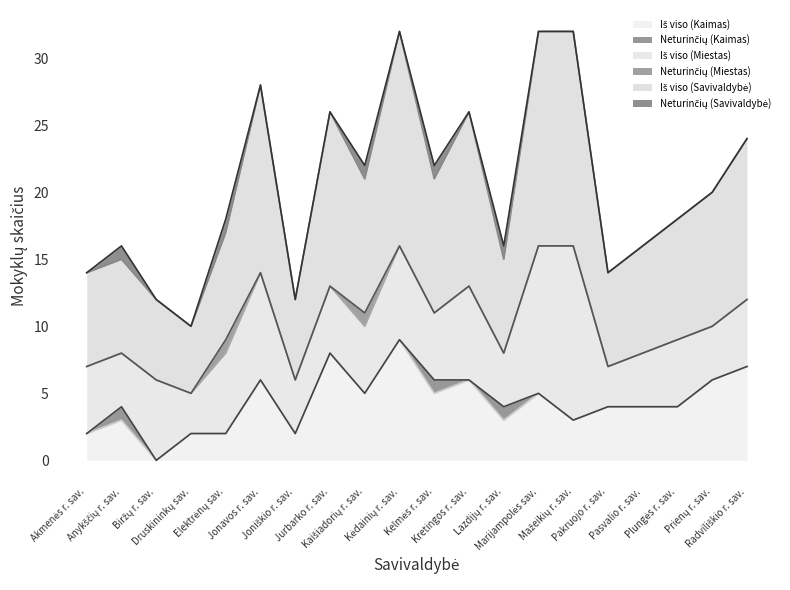

Is the value of Iš viso (Savivaldybė) at Kretingos r. sav. greater than the value of Neturinčių (Kaimas) at Kretingos r. sav.?

Yes